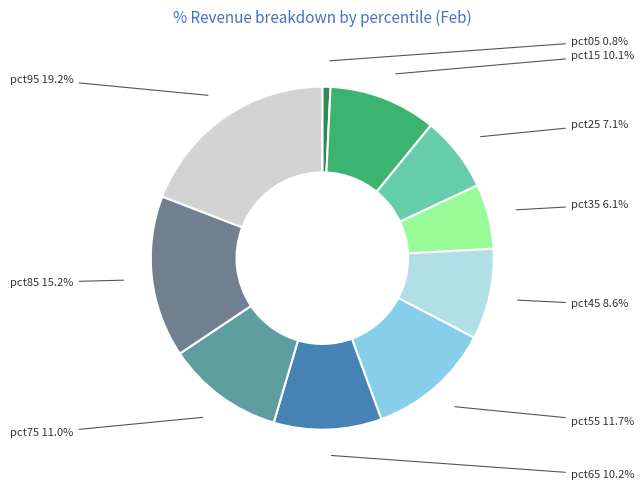

The pct95 slice represents 9% of the pie. True or false?

False